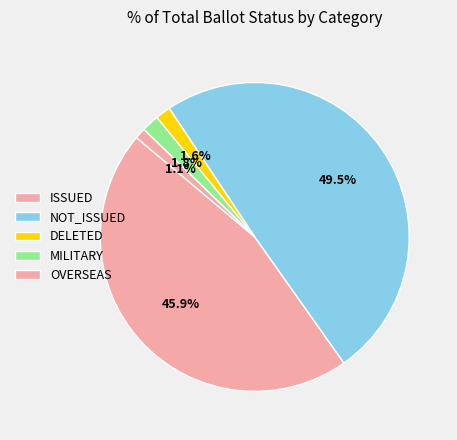

Count the number of slices in the pie.

5